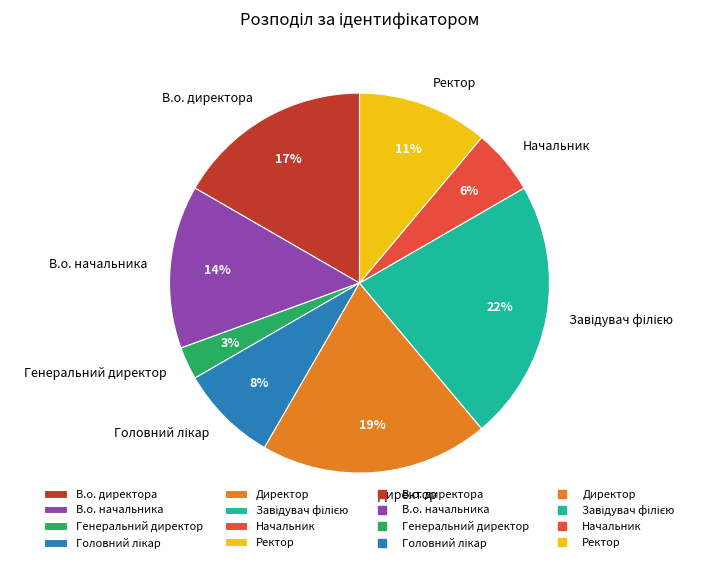

Which category has the smallest portion of the pie?

Генеральний директор